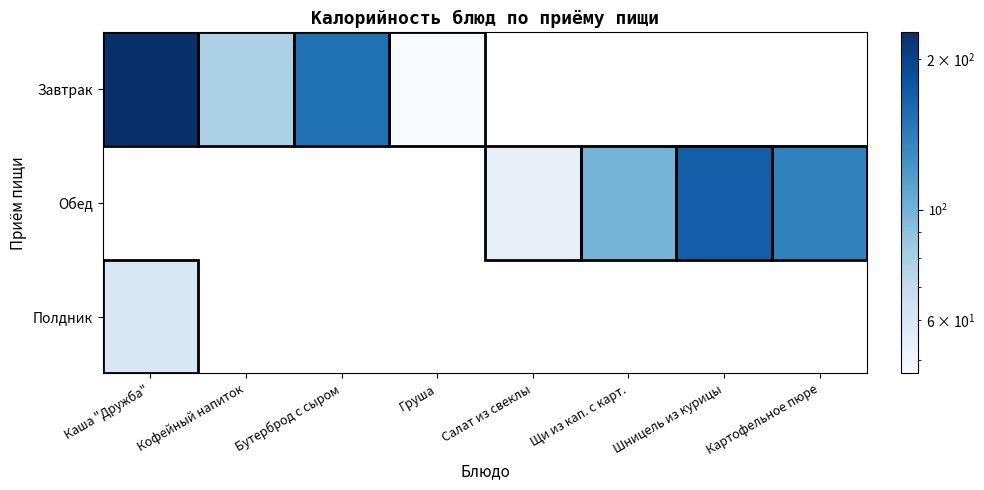

Reading left to right, what are all the values shown in this chart?

Завтрак: Каша "Дружба"=226.2	Кофейный напиток=79.0	Бутерброд с сыром=153.0	Груша=47.0	Салат из свеклы=0.0	Щи из кап. с карт.=0.0	Шницель из курицы=0.0	Картофельное пюре=0.0
Обед: Каша "Дружба"=0.0	Кофейный напиток=0.0	Бутерброд с сыром=0.0	Груша=0.0	Салат из свеклы=53.4	Щи из кап. с карт.=99.2	Шницель из курицы=169.7	Картофельное пюре=138.0
Полдник: Каша "Дружба"=60.0	Кофейный напиток=0.0	Бутерброд с сыром=0.0	Груша=0.0	Салат из свеклы=0.0	Щи из кап. с карт.=0.0	Шницель из курицы=0.0	Картофельное пюре=0.0